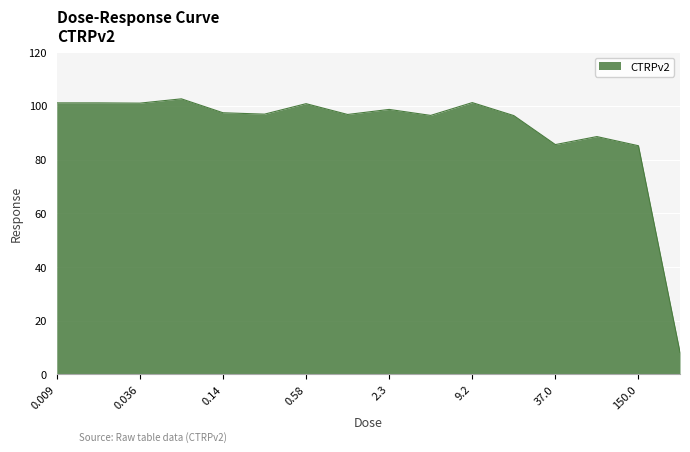

What is the difference between the second highest and second lowest values?

16.1